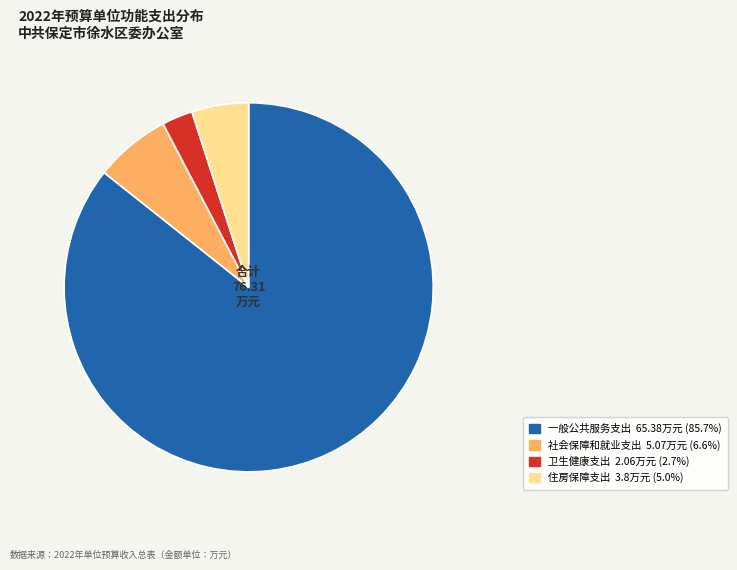

Does any single category account for the majority?

Yes